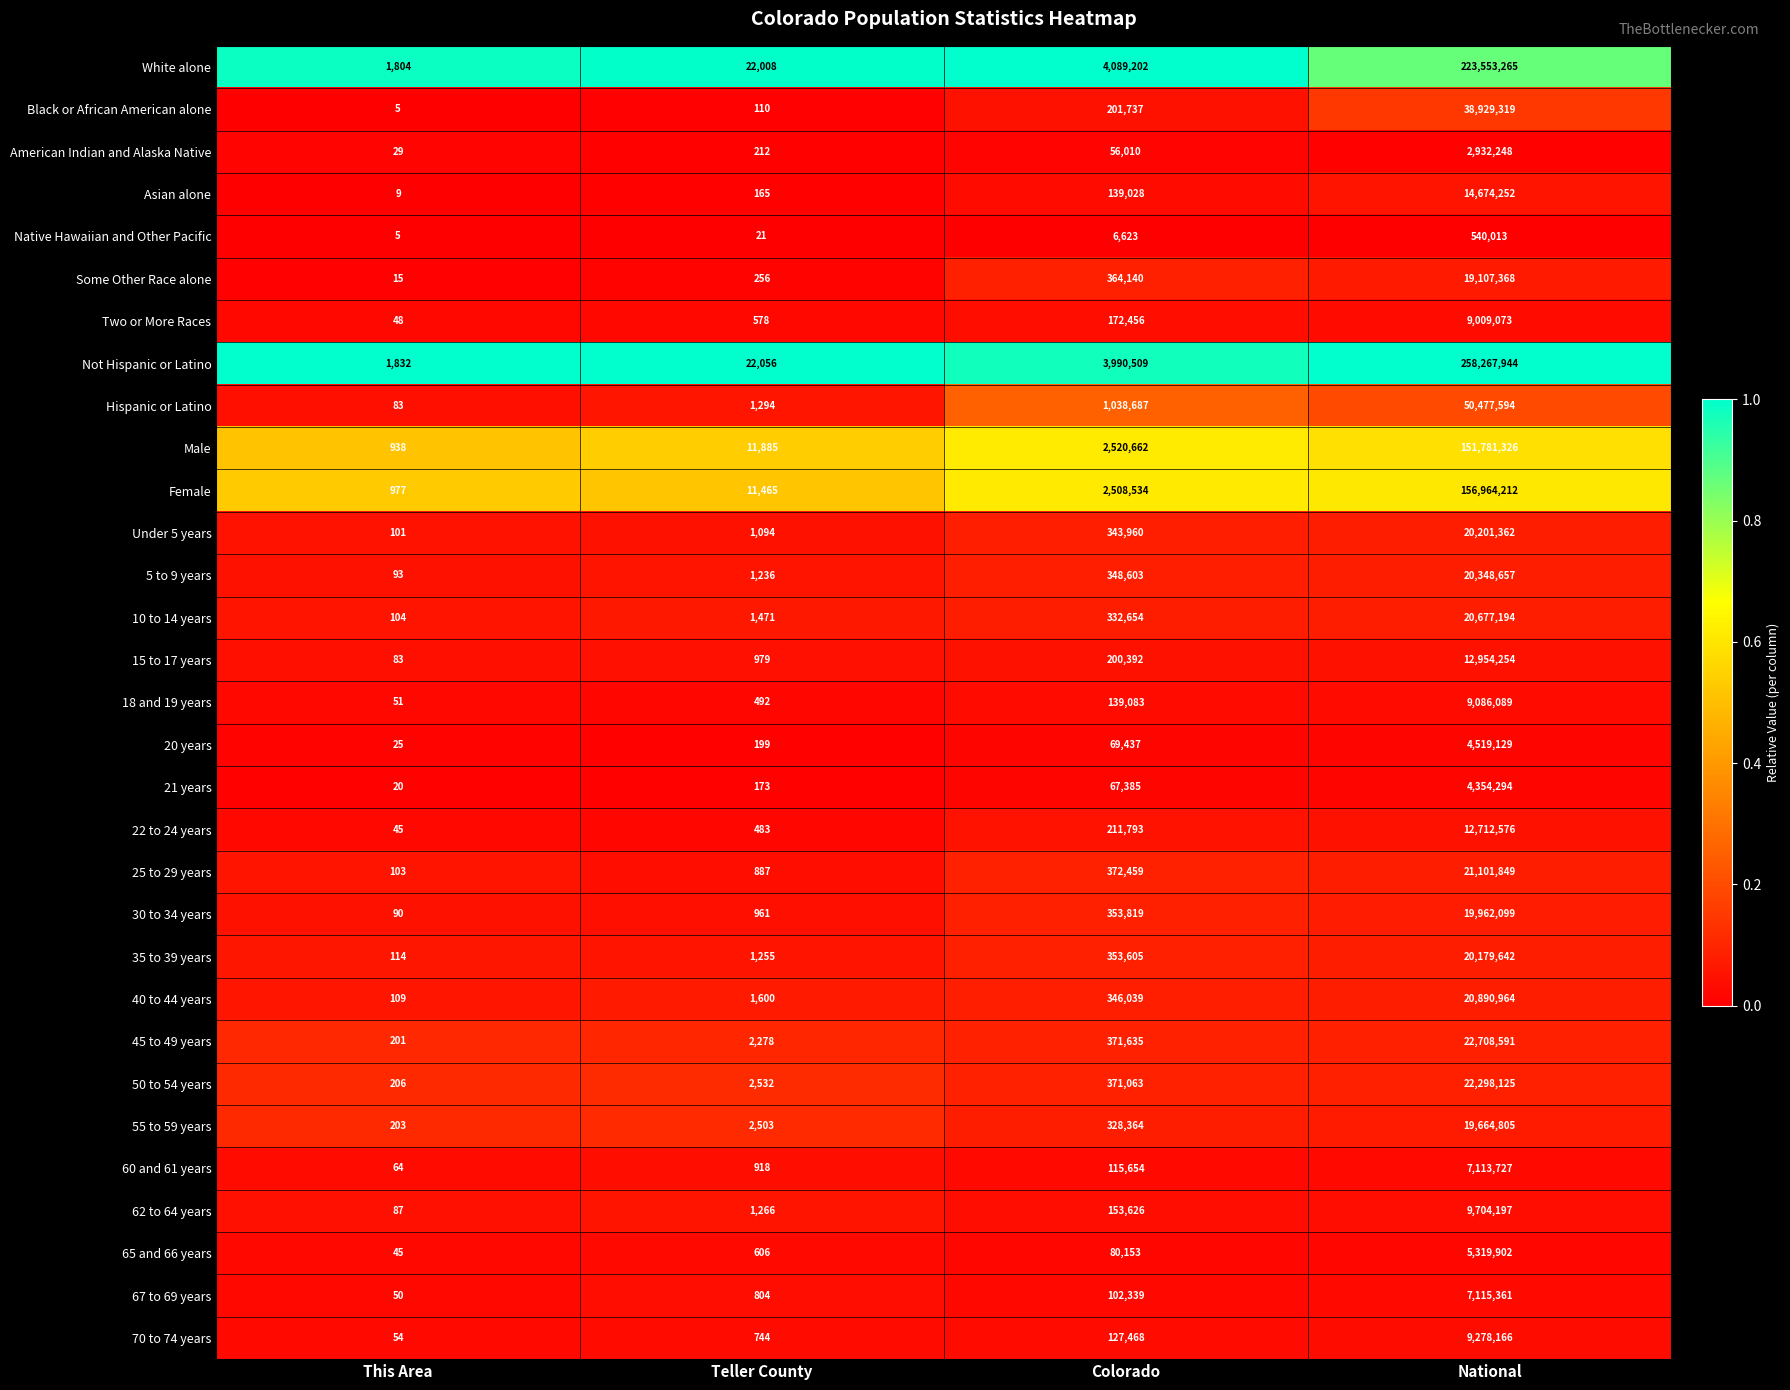

What is the total value across all series at Teller County?

92531